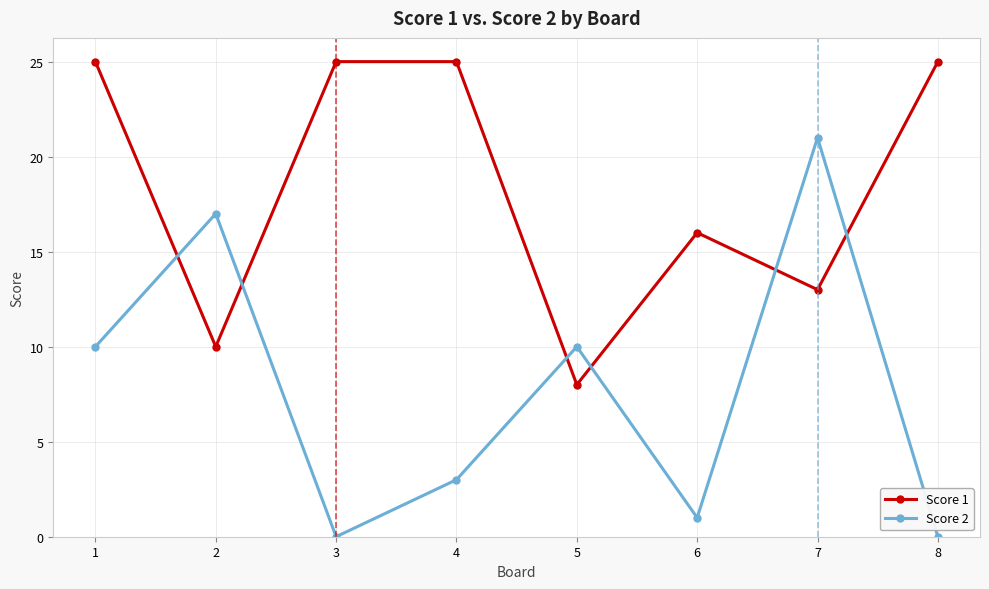

What is the difference between the Score 1 values at 5 and 3?

17